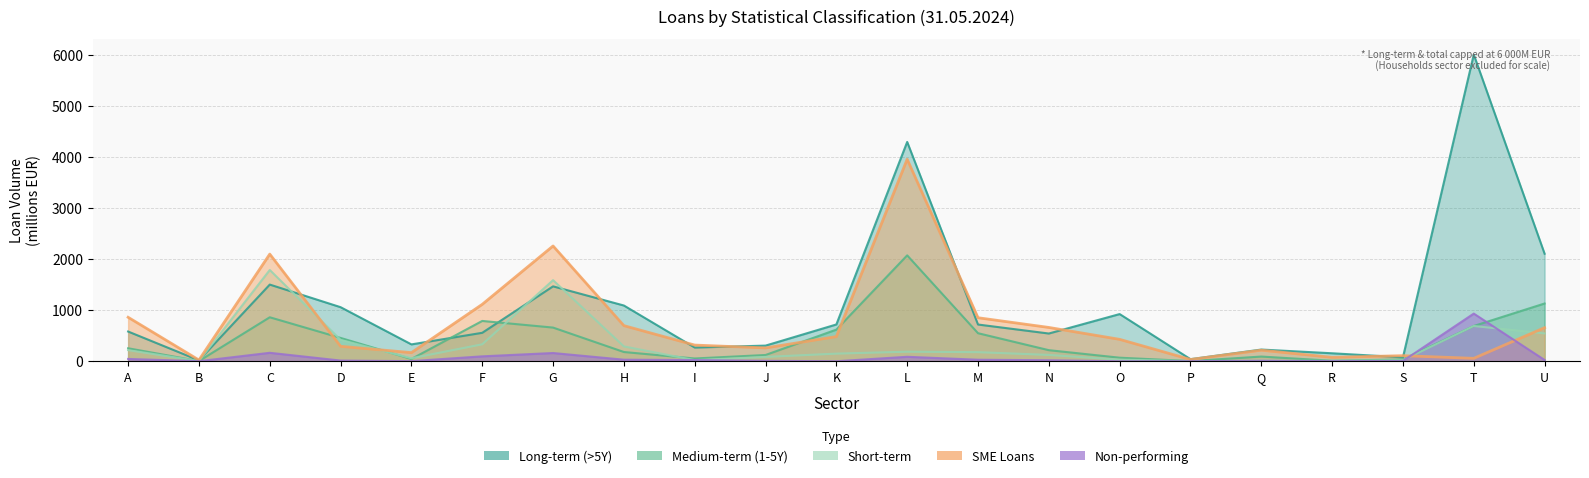

True or false: Short-term and Medium-term (1-5Y) cross at least once.

True